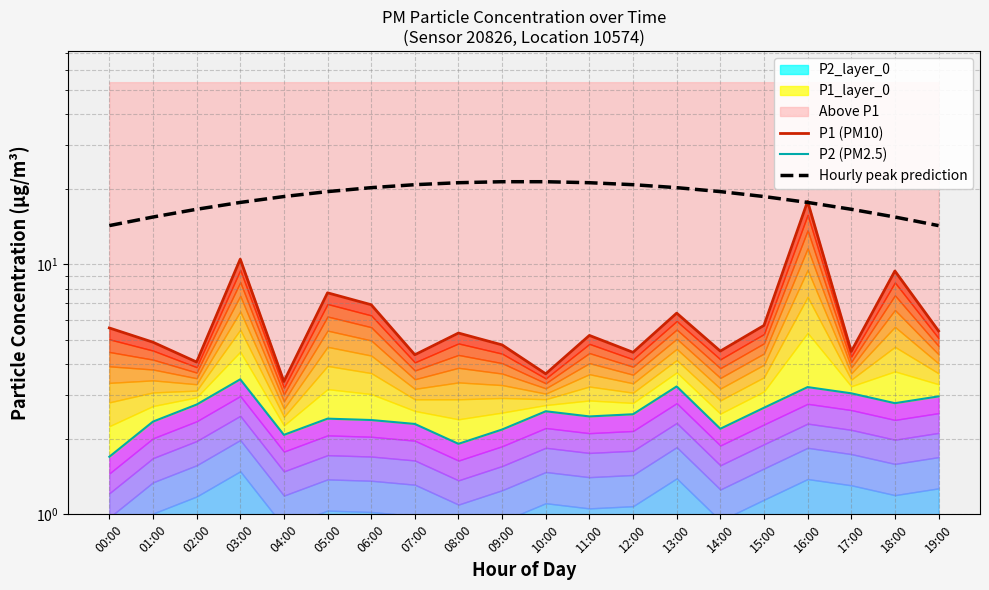

Which series has the largest total across all categories?

Hourly peak prediction